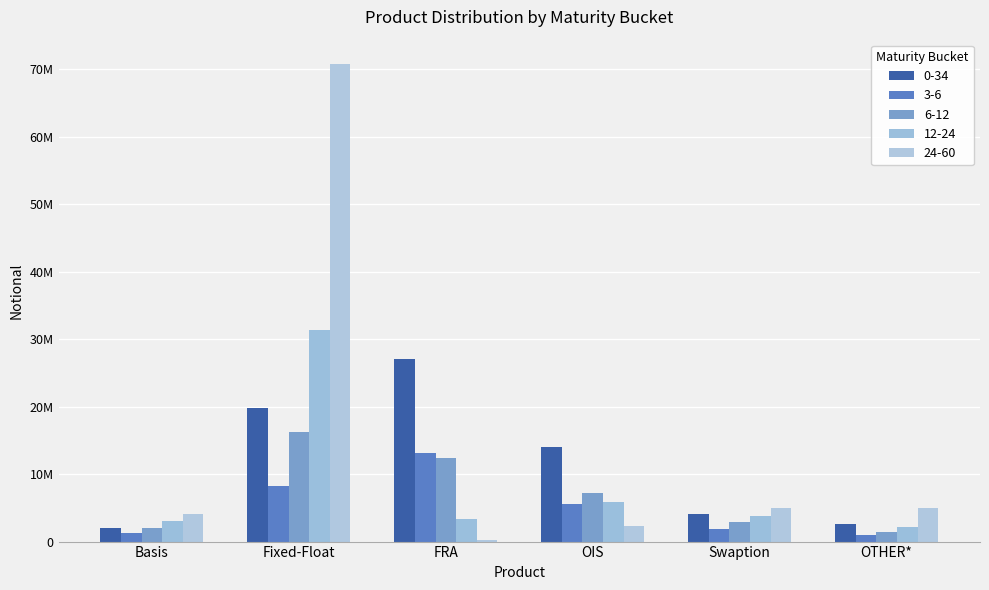

Is the value of 24-60 at FRA greater than the value of 12-24 at OTHER*?

No